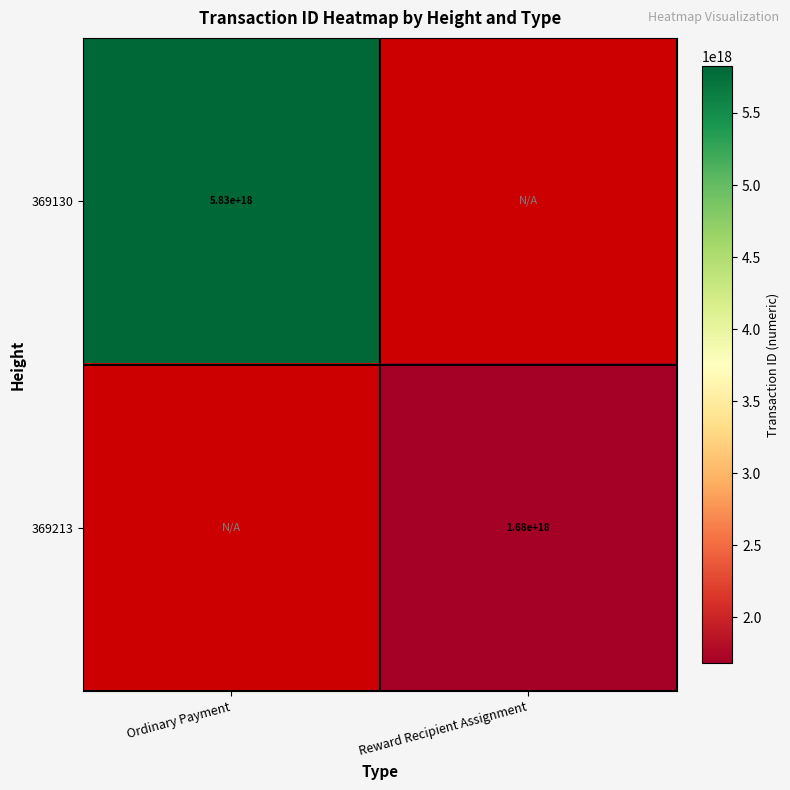

Count the number of categories in the chart.

2